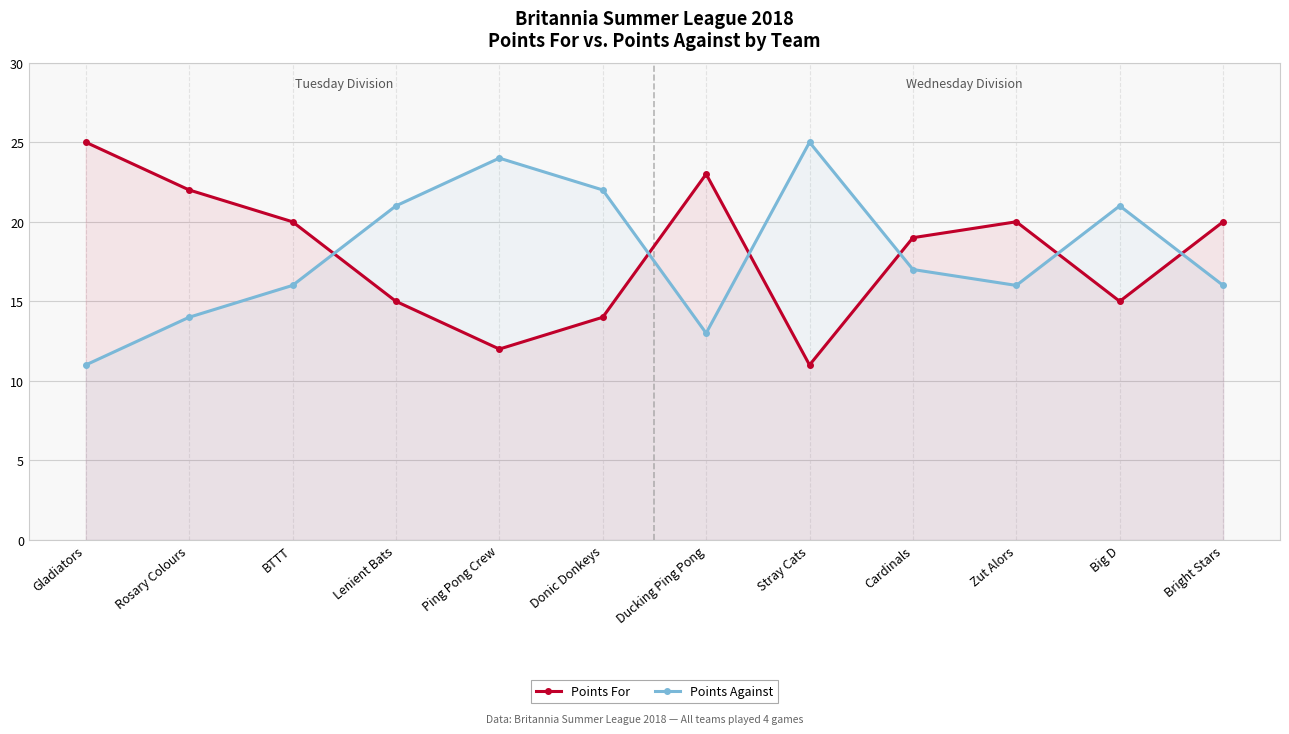

What is the difference between the maximum and minimum values in the Points Against series?

14